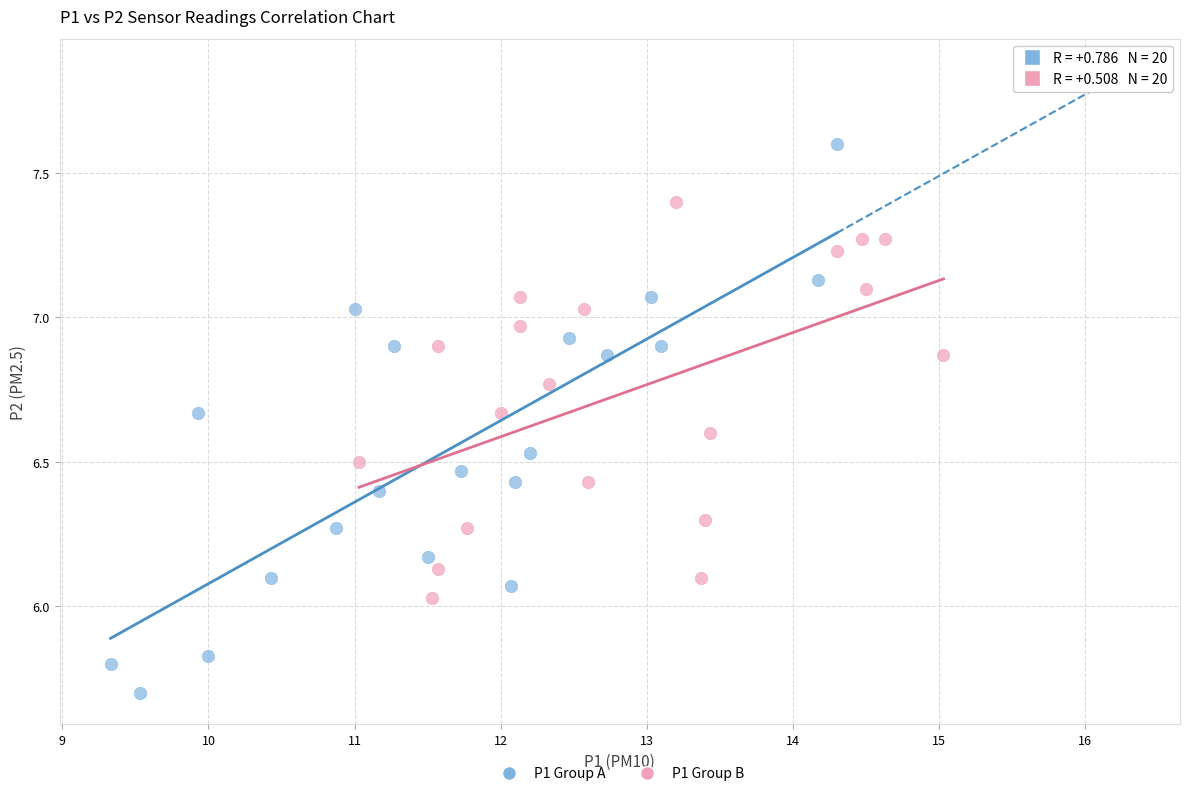

Which series contains the lowest Y value?

P1 Group A